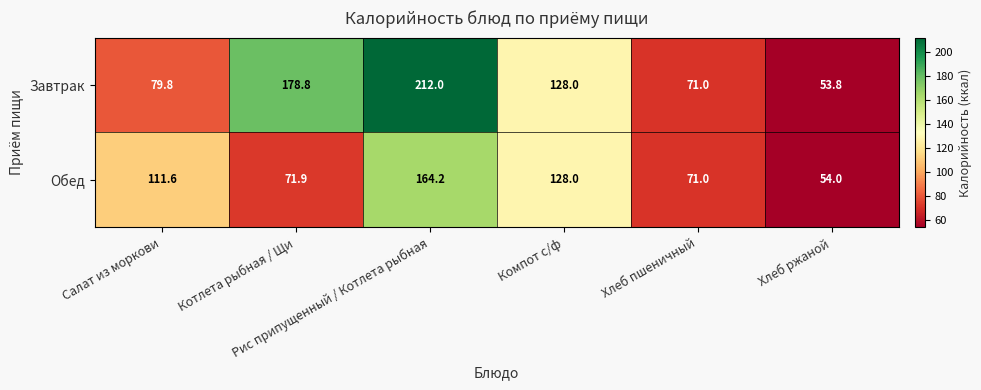

What is the difference between the maximum and minimum values in the Завтрак series?

158.2